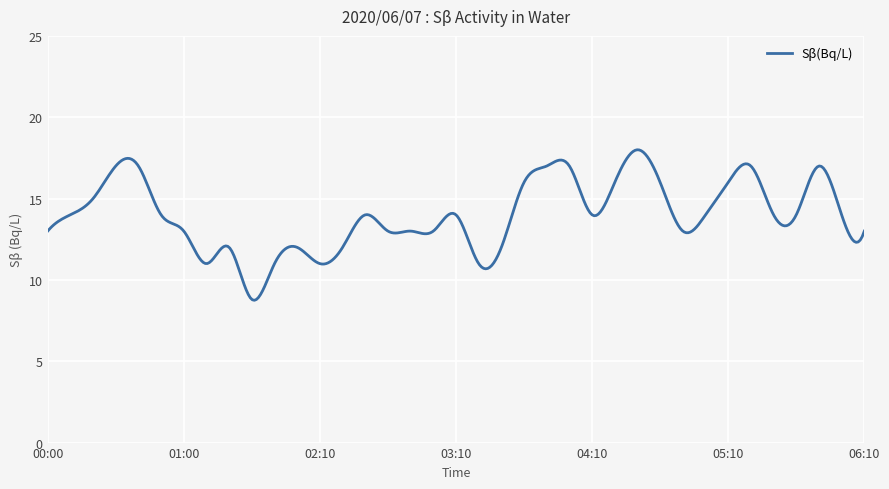

What is the greatest value displayed?

18.0